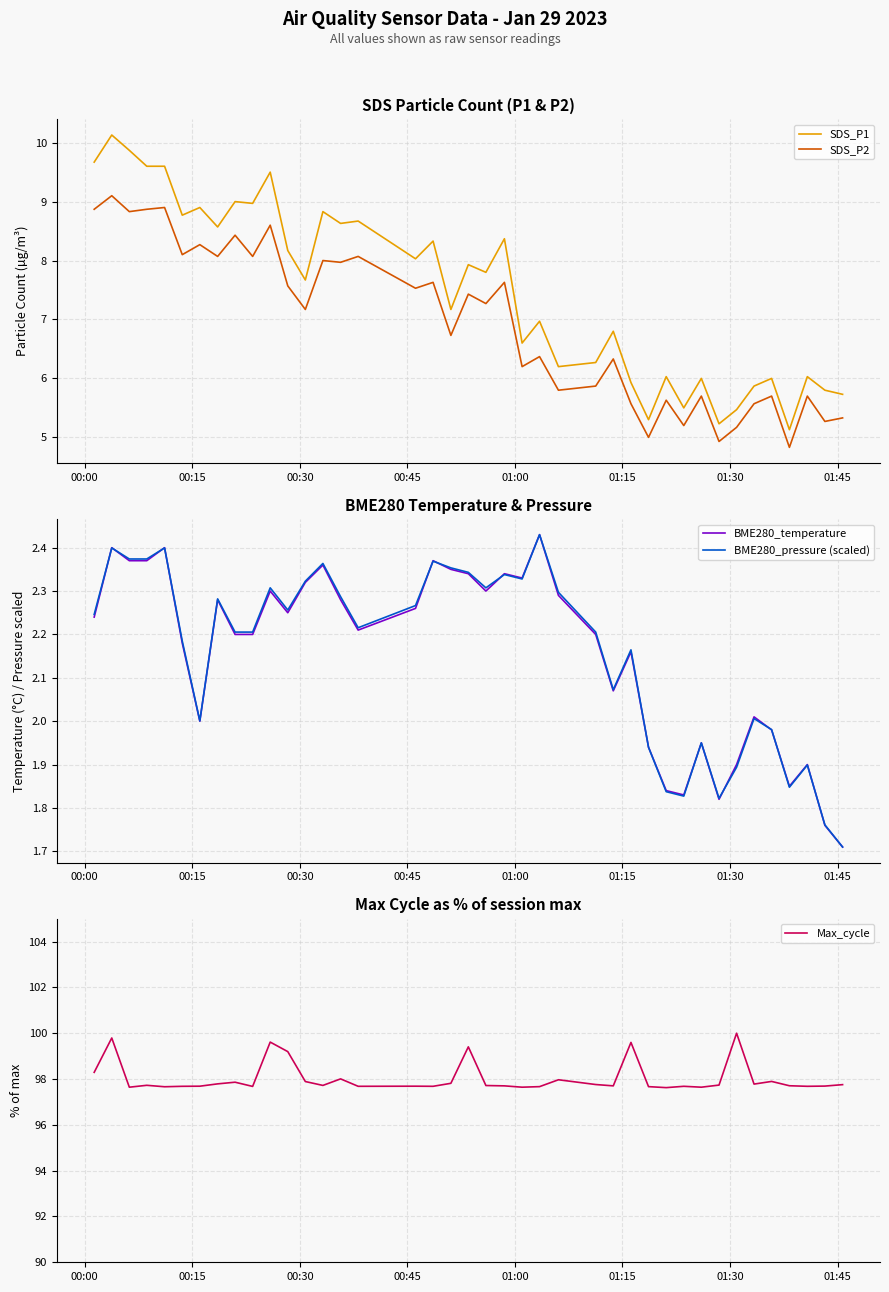

What is the lowest value of the SDS_P1 series?

5.1